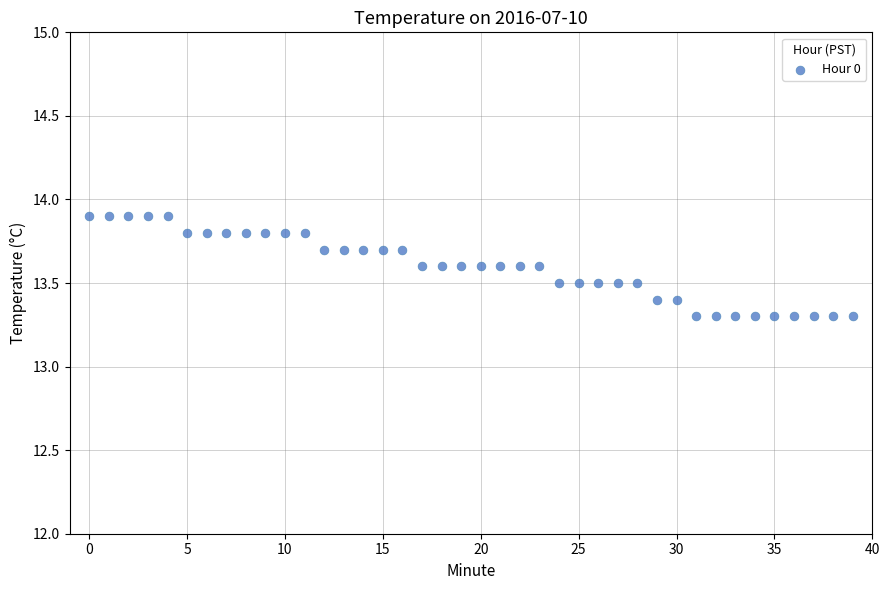

What is the range of Y values (max minus min)?

0.6